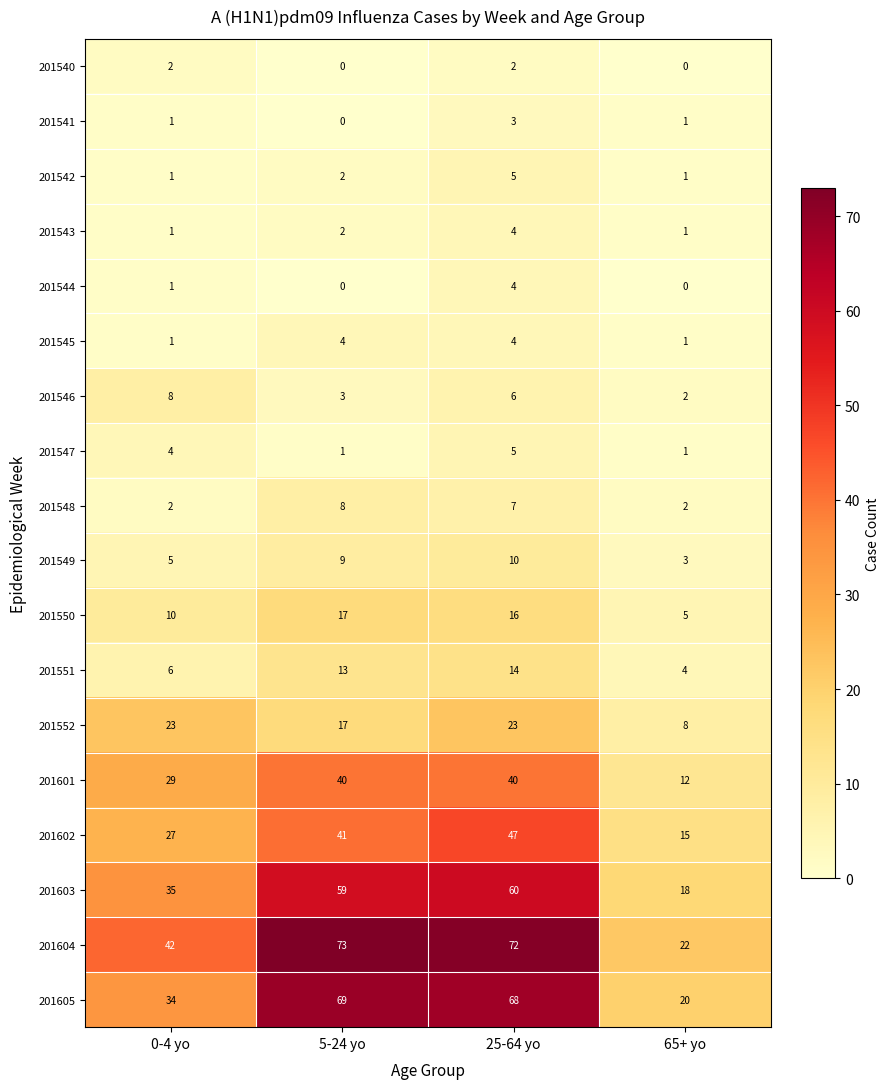

How many series are shown in this chart?

18